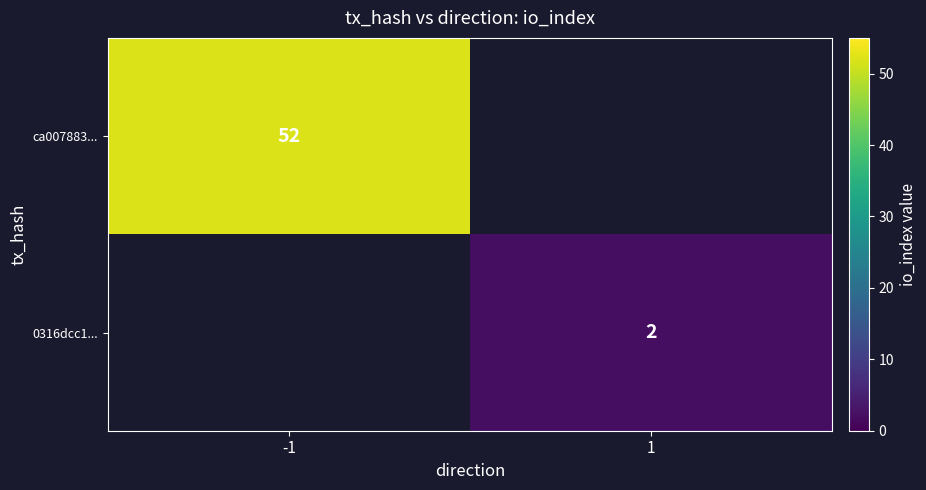

The ca007883... series shows 19 at -1. True or false?

False